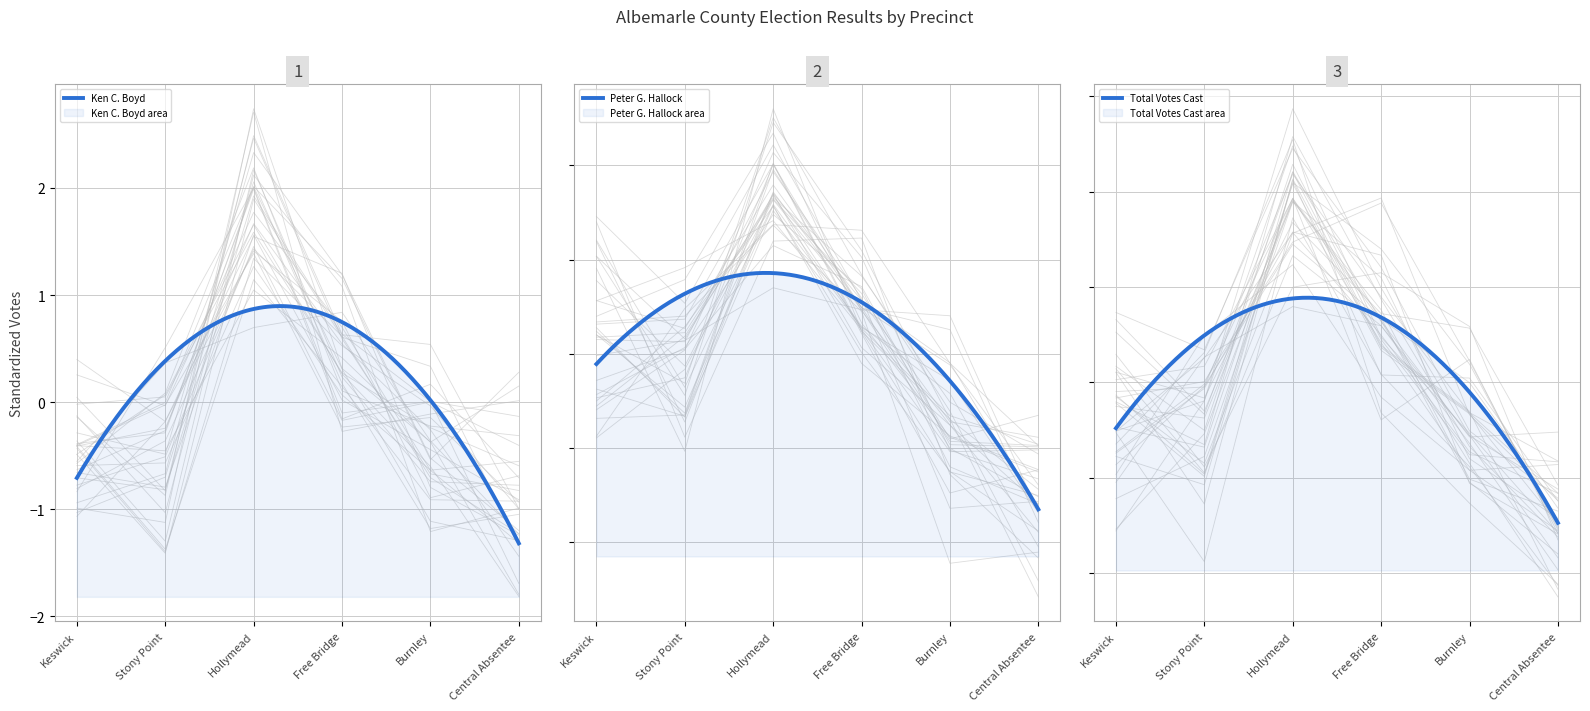

Does the chart display data point markers on the line(s)?

No